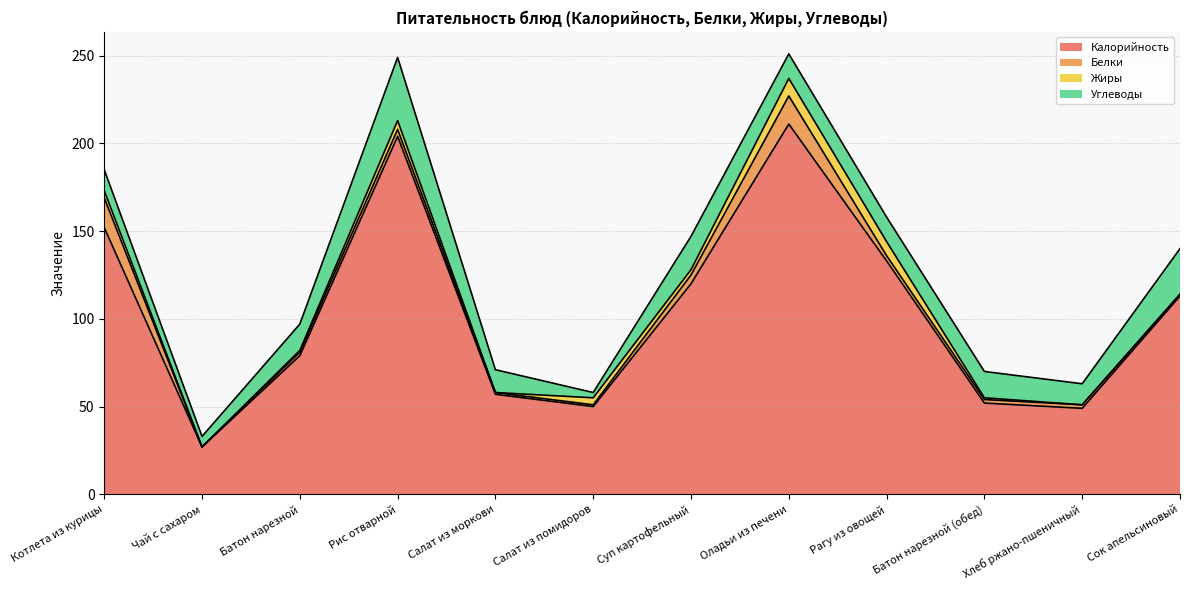

The Калорийность series shows 78 at Рагу из овощей. True or false?

False